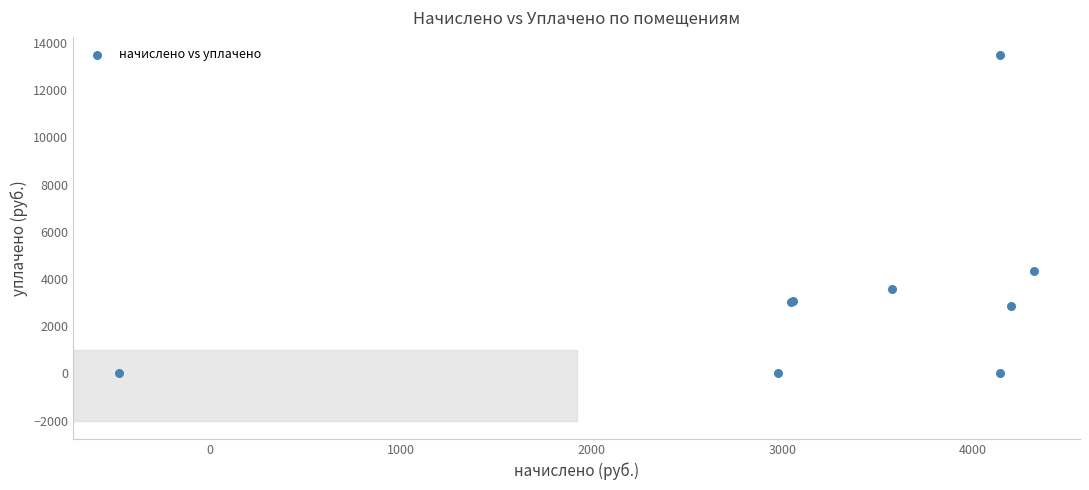

What Y value in the scatter plot is closest to 6745?

4322.2